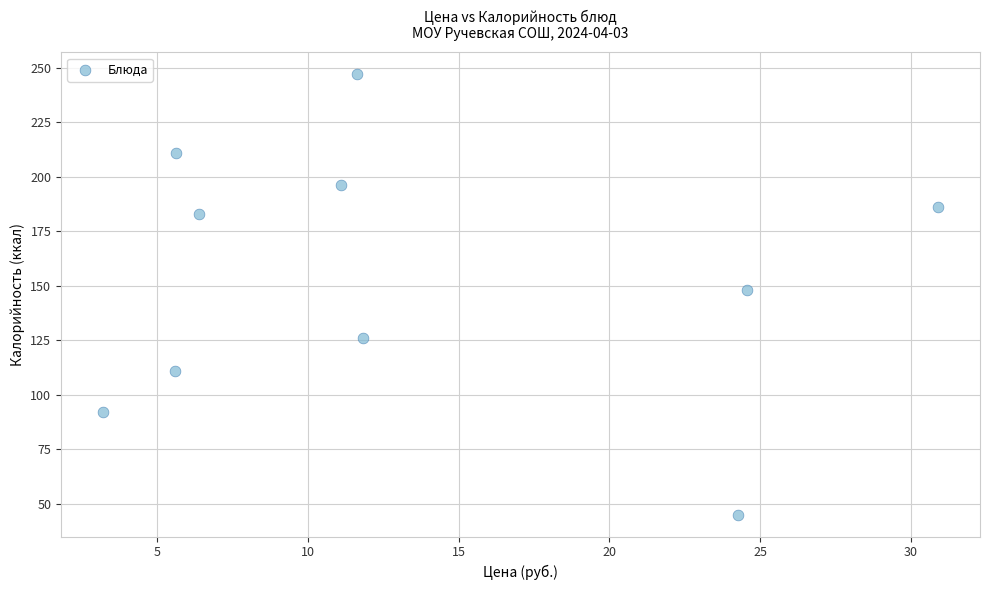

What is the range of Y values (max minus min)?

202